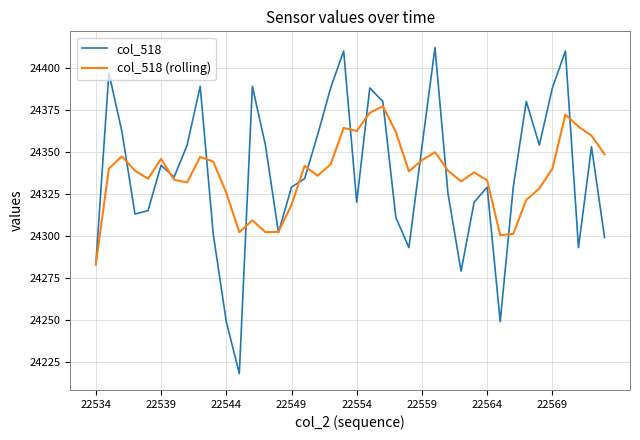

What is the maximum value for col_518?

24412.0